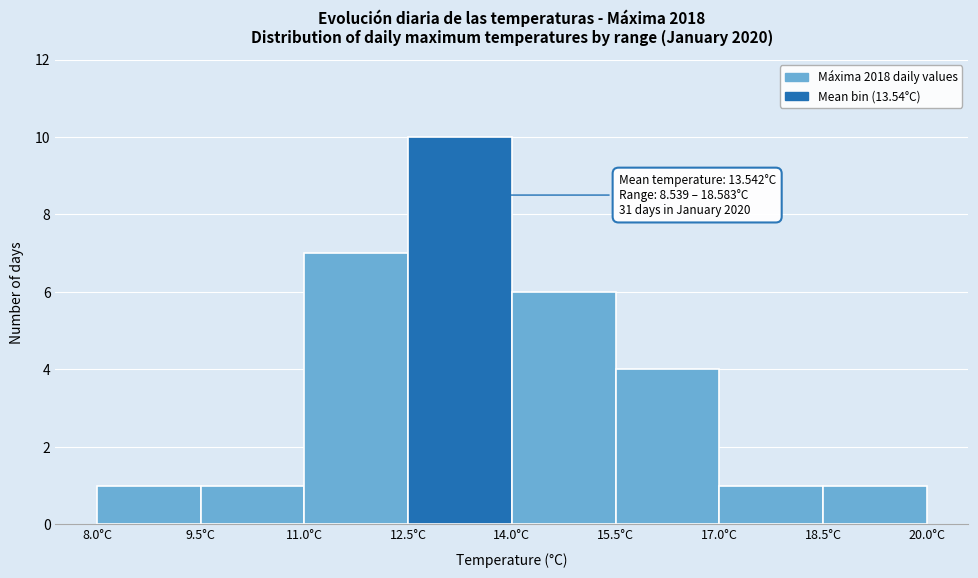

Over which range of the x-axis is the bar tallest?

12.5 to 14.0